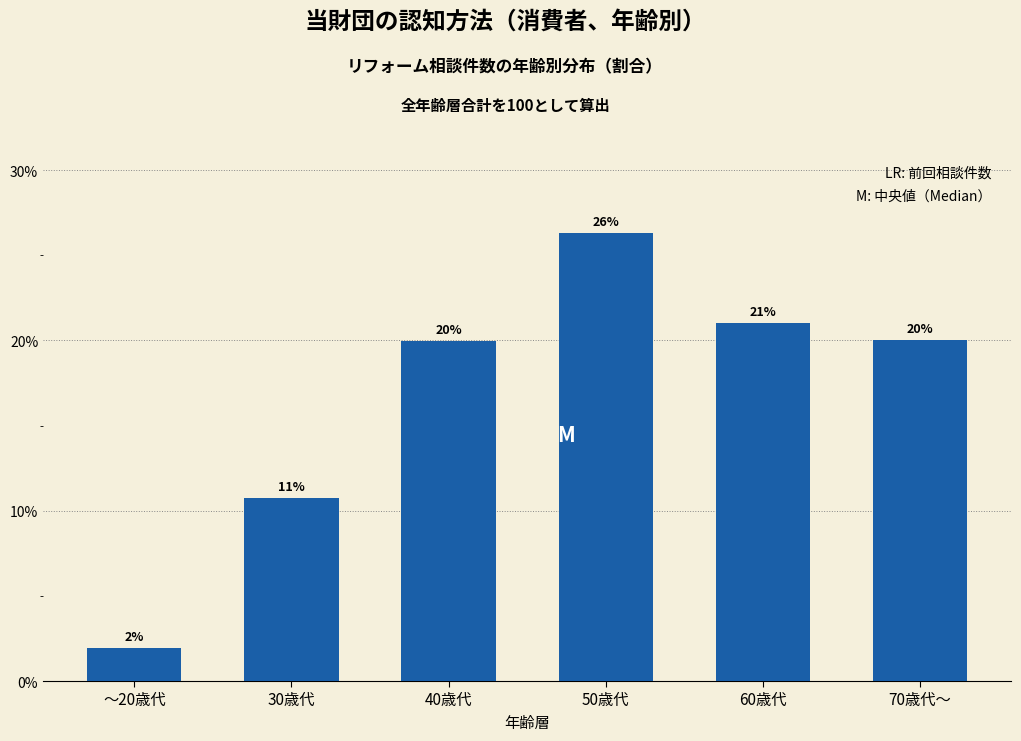

Between 50歳代 and 60歳代, which is larger?

50歳代